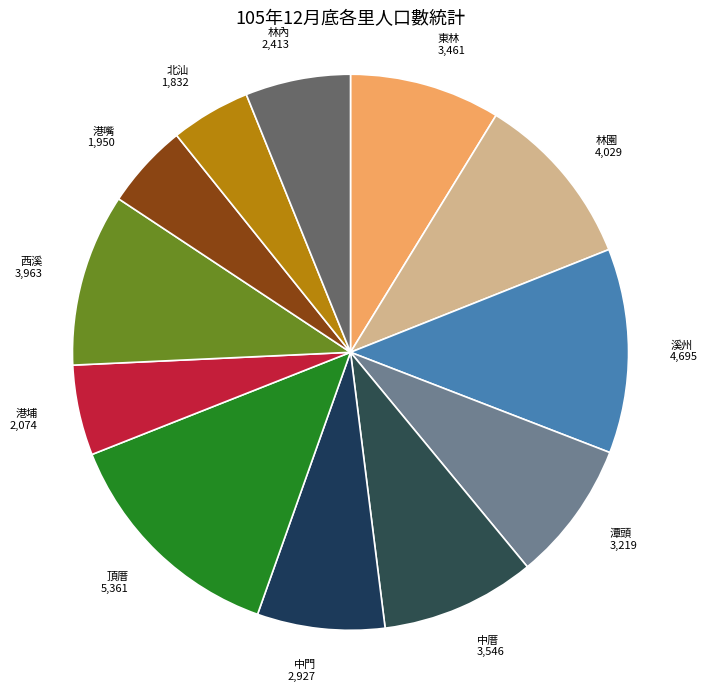

True or false: 潭頭 accounts for 8% of the total.

True